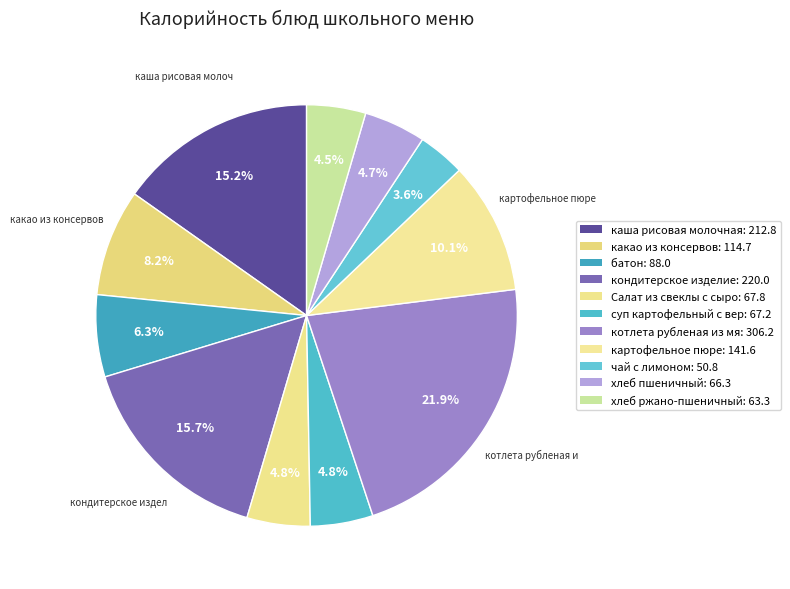

How many slices are in this pie chart?

11